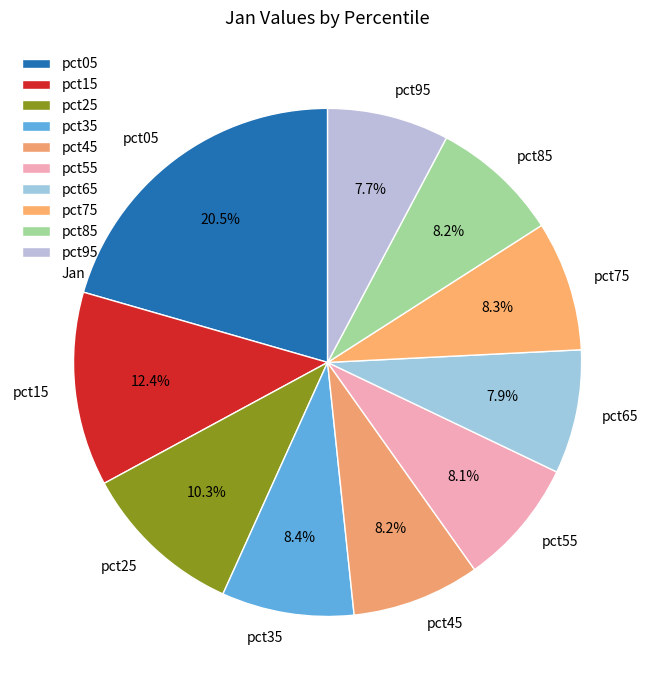

Is there any slice that represents more than half of the pie?

No